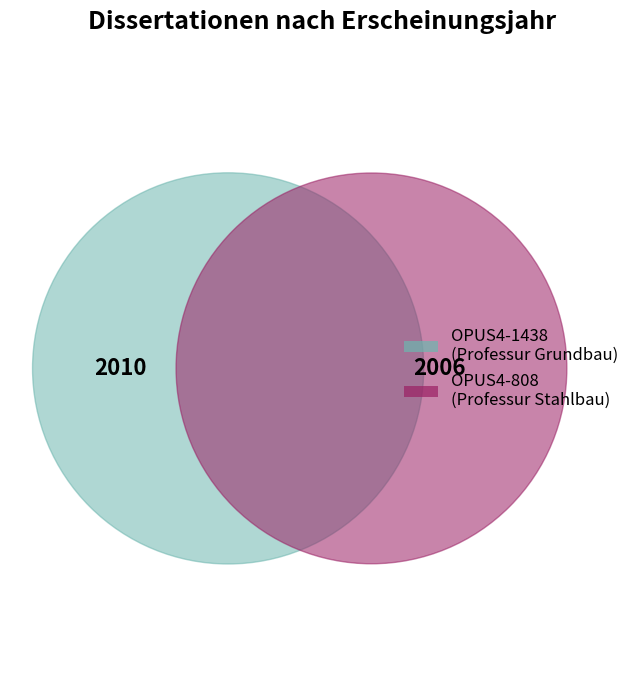

How many segments does this pie chart have?

2